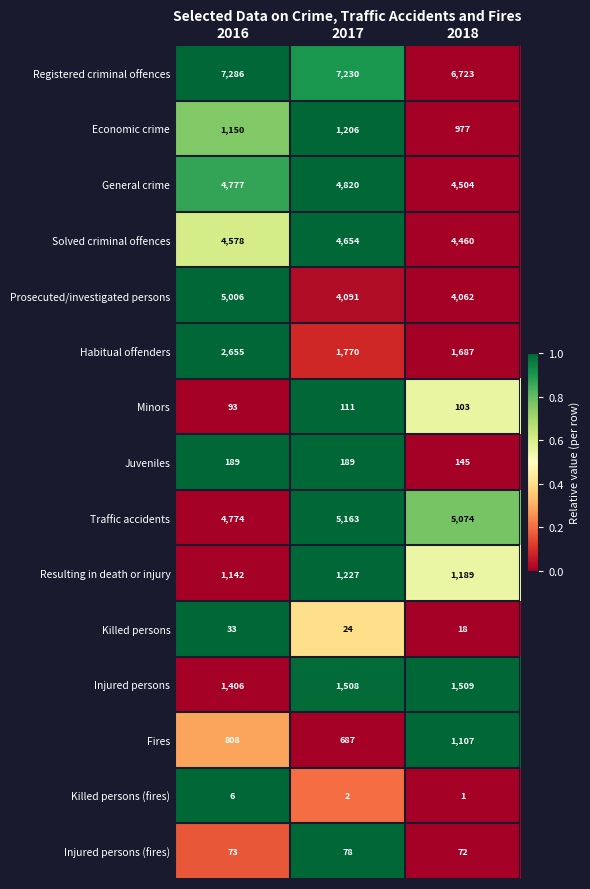

What is the difference between the Minors values at 2017 and 2018?

8